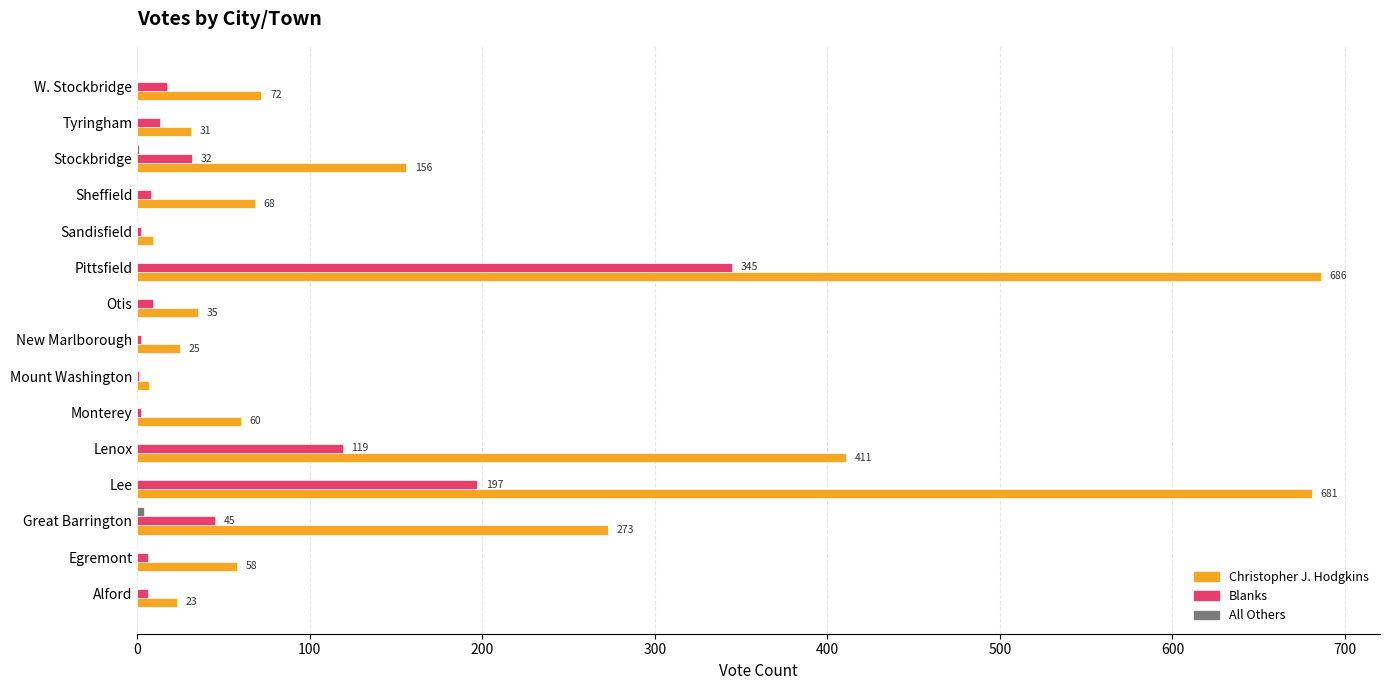

Which series has the widest spread of values?

Christopher J. Hodgkins